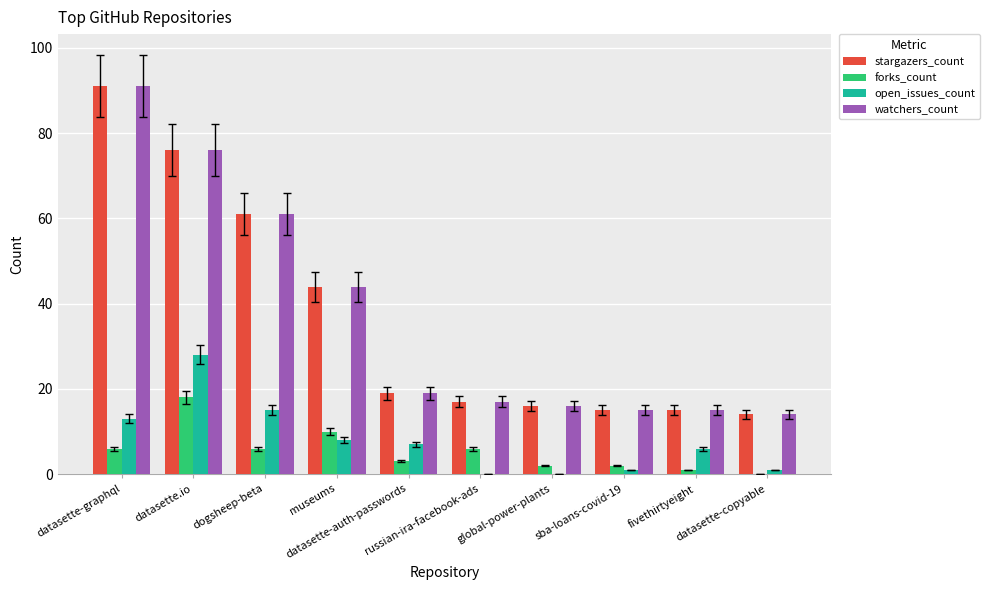

Reading left to right, what are all the values shown in this chart?

stargazers_count: 91	76	61	44	19	17	16	15	15	14
forks_count: 6	18	6	10	3	6	2	2	1	0
open_issues_count: 13	28	15	8	7	0	0	1	6	1
watchers_count: 91	76	61	44	19	17	16	15	15	14